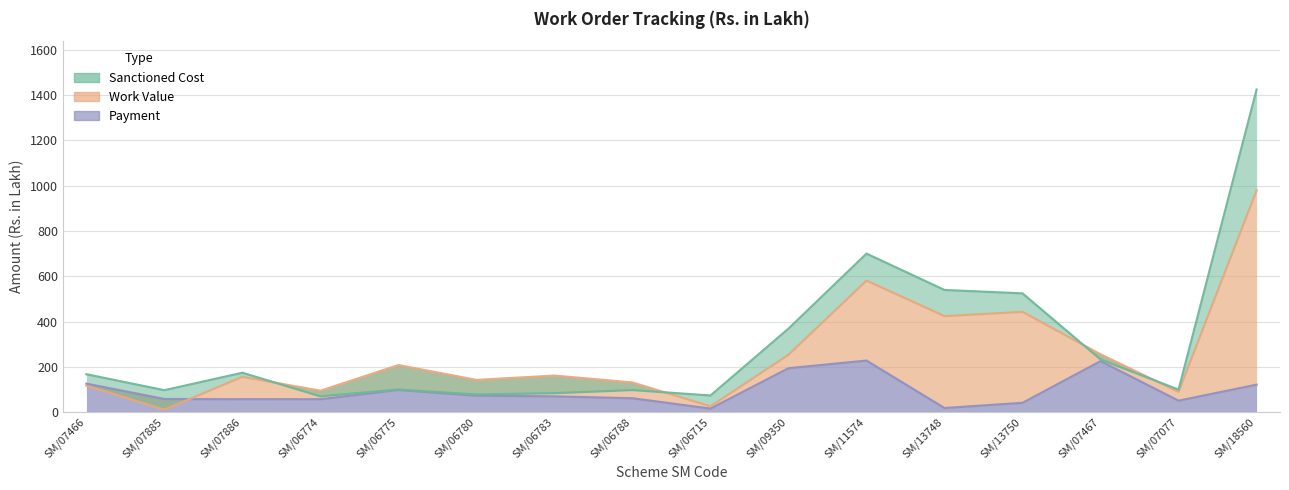

How many data points in Payment are above 69?

8